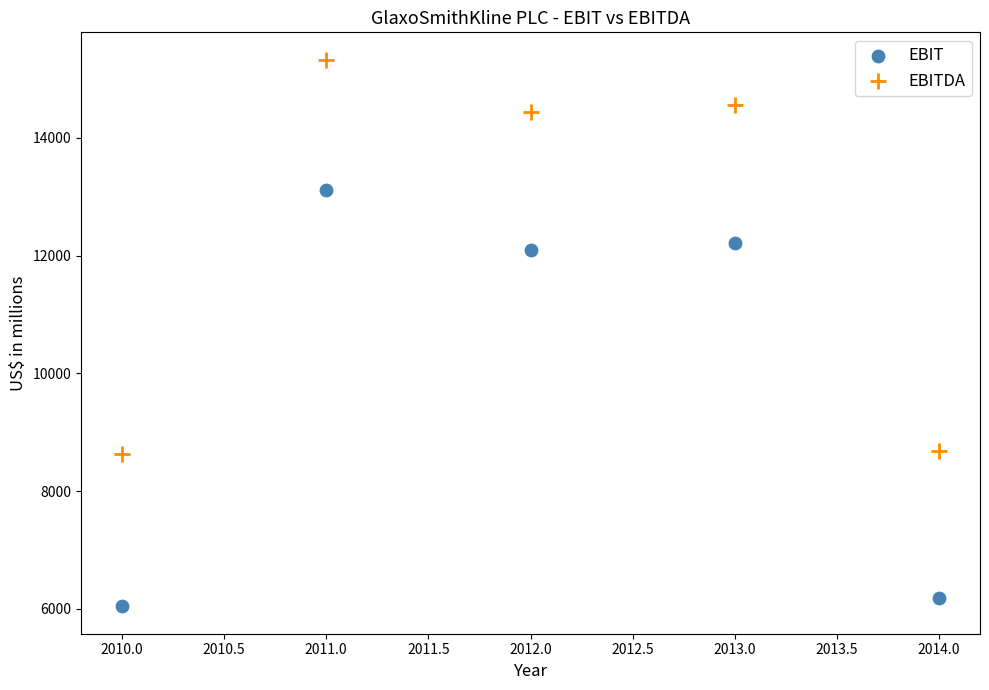

Across all data points, what is the range of Y values (max minus min)?

9288